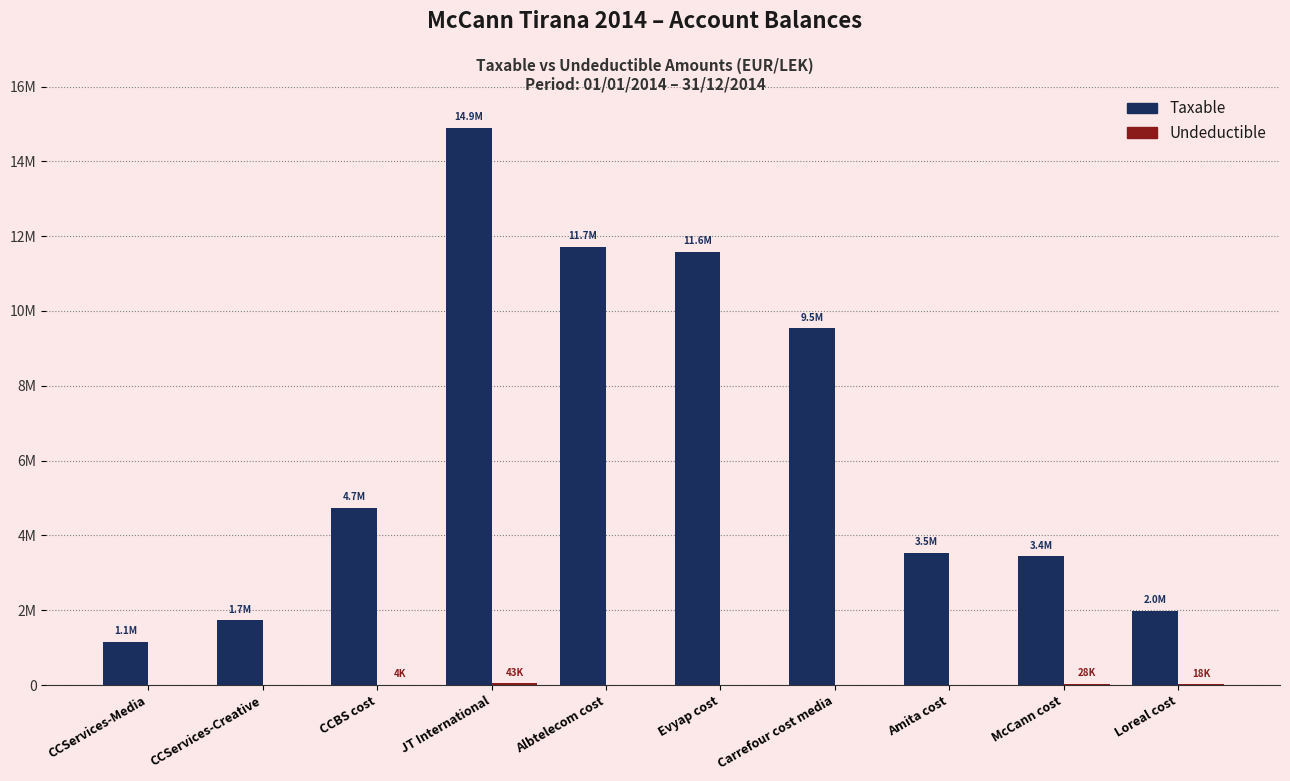

Which category has the highest value in the Taxable series?

JT International